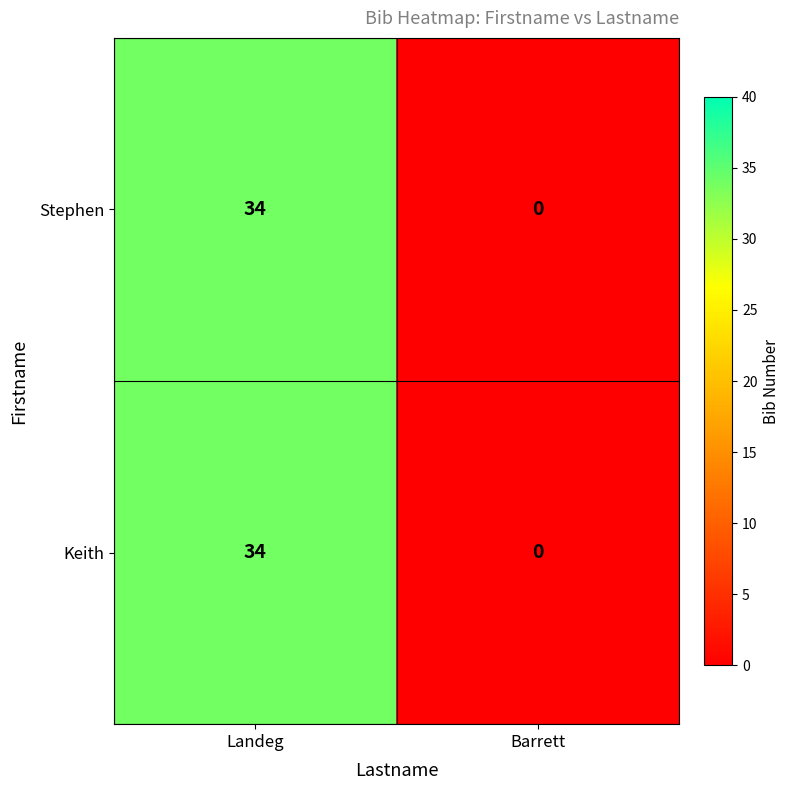

How many data points in Stephen are less than 34?

1